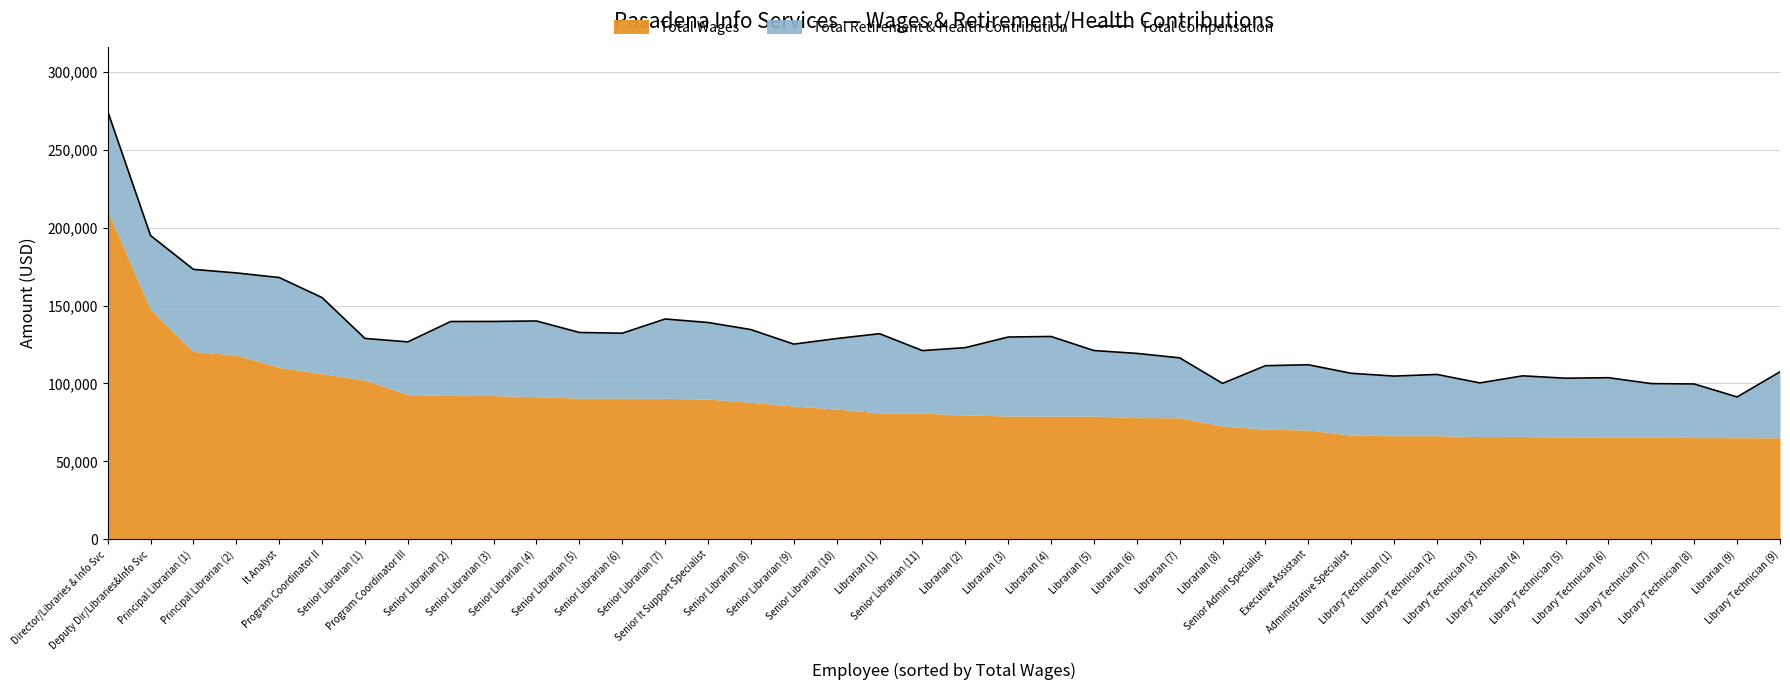

What is the greatest value displayed?

274799